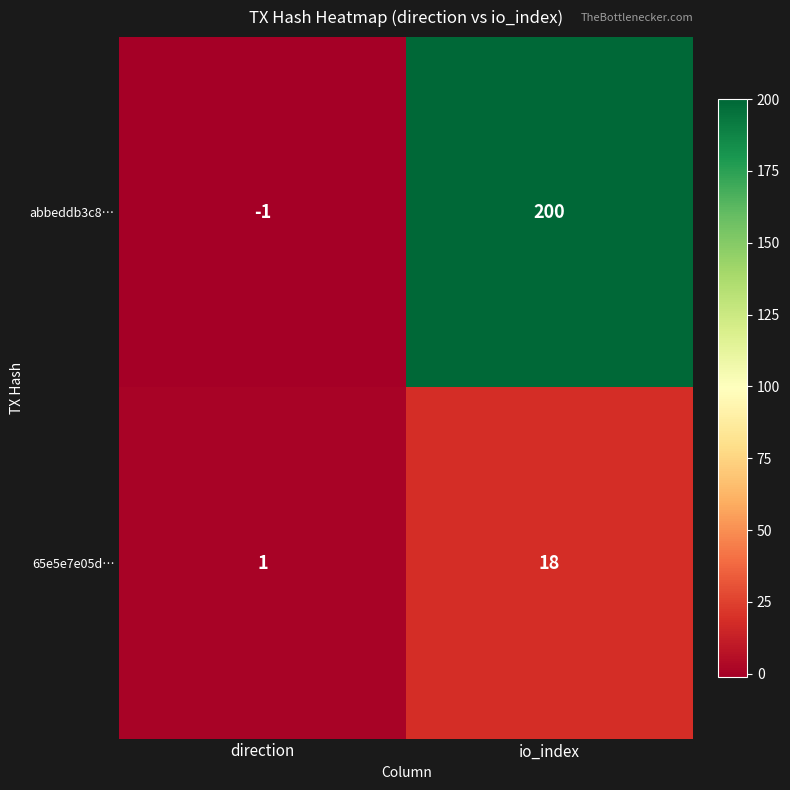

At which category is the sum across all series the highest?

io_index